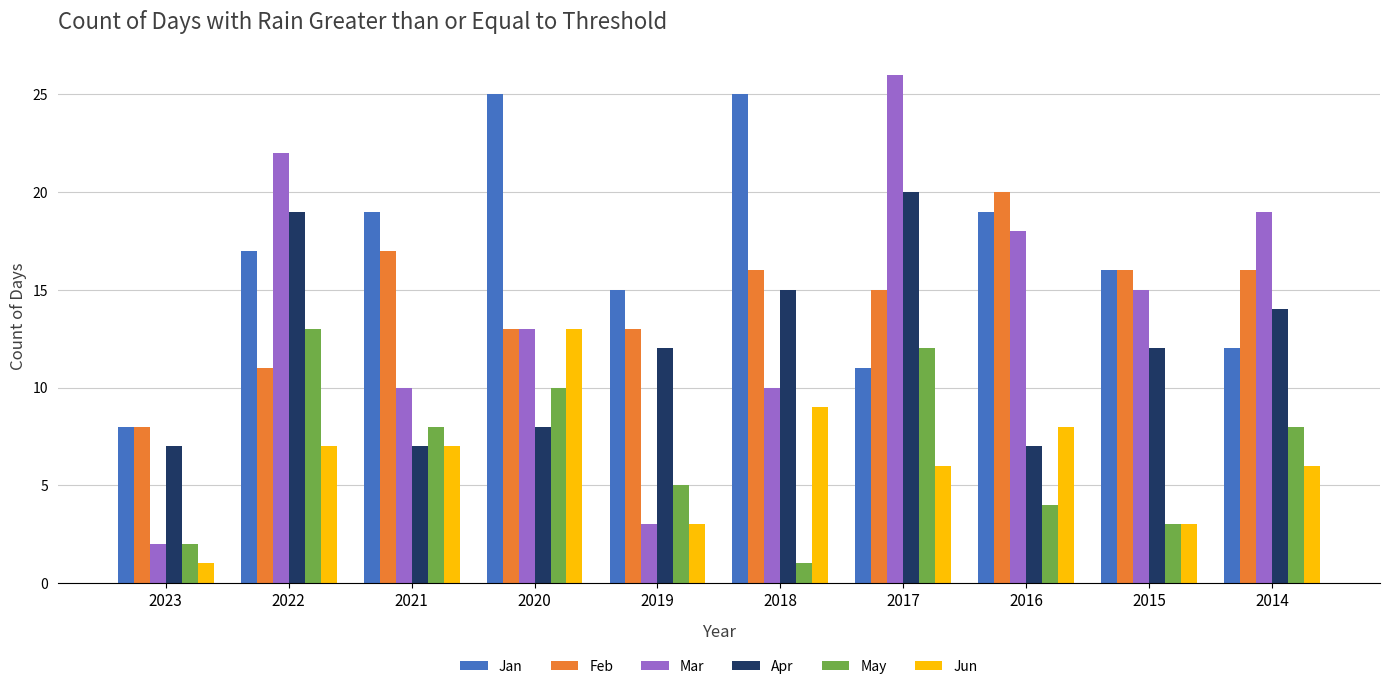

True or false: Mar has a value of 22 at 2022.

True